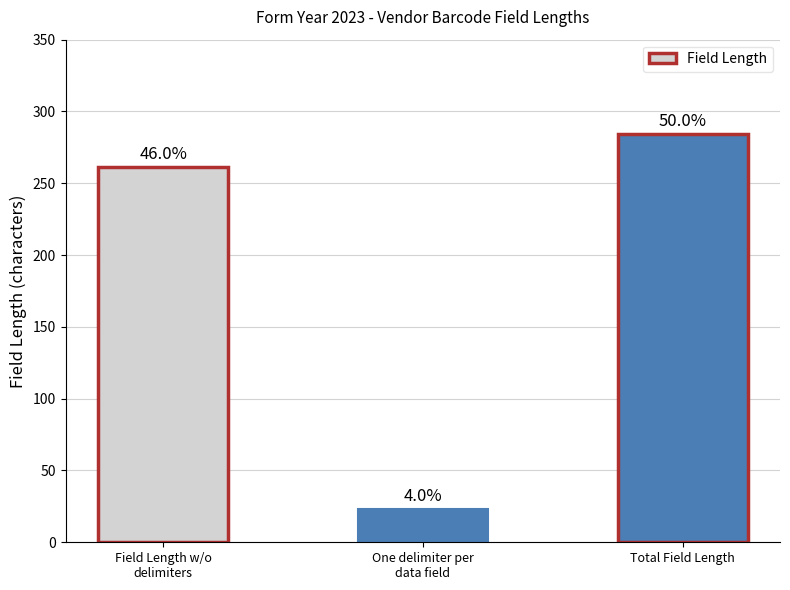

What is the sum of the values at Total Field Length and Field Length w/o
delimiters?

545